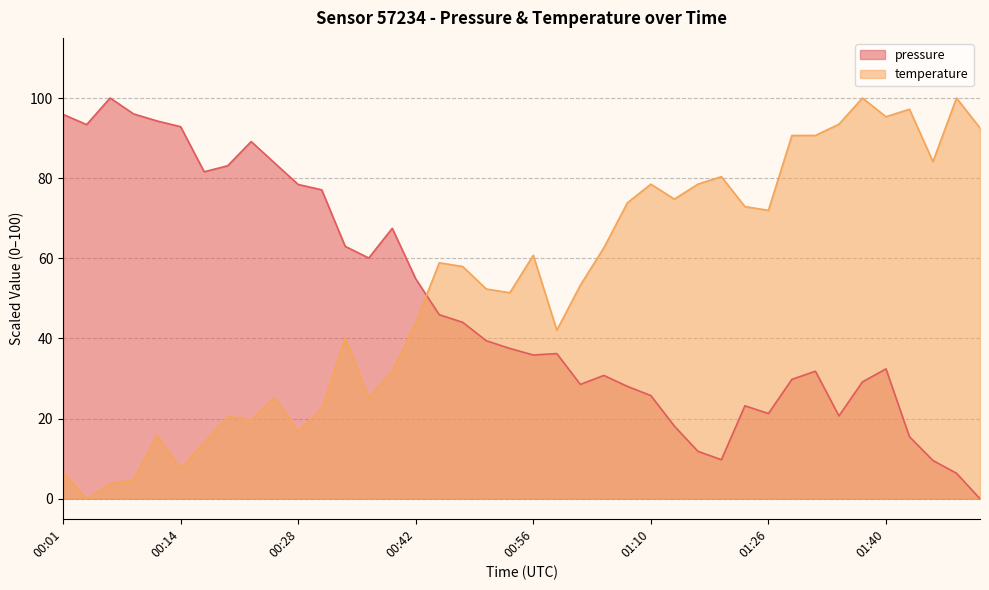

Which series has the largest total across all categories?

temperature